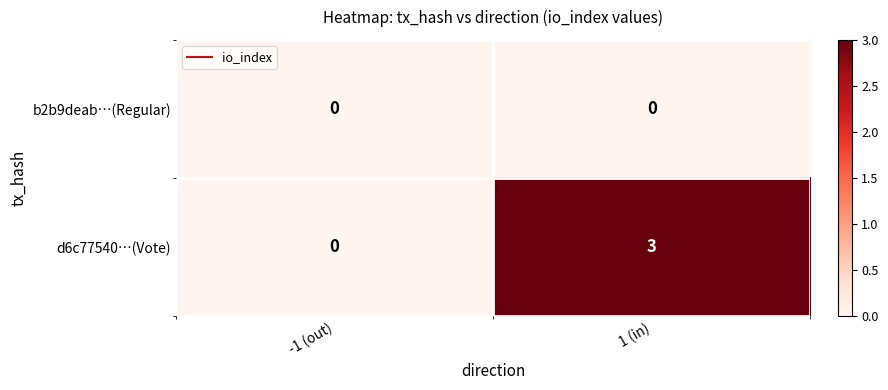

Rank the series by their maximum value, from highest to lowest.

d6c77540…(Vote), b2b9deab…(Regular)